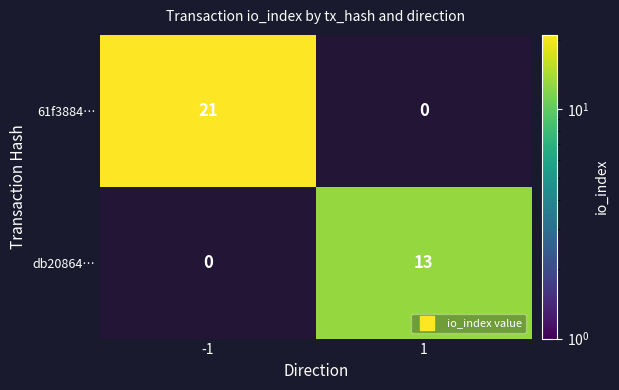

At which label does 61f3884… reach its minimum?

1